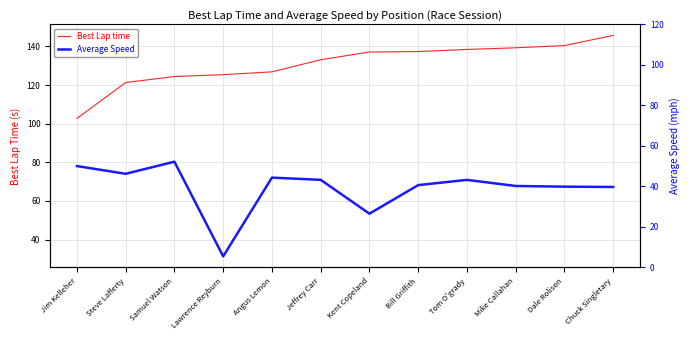

The Best Lap time series shows 137.3 at Bill Griffith. True or false?

True